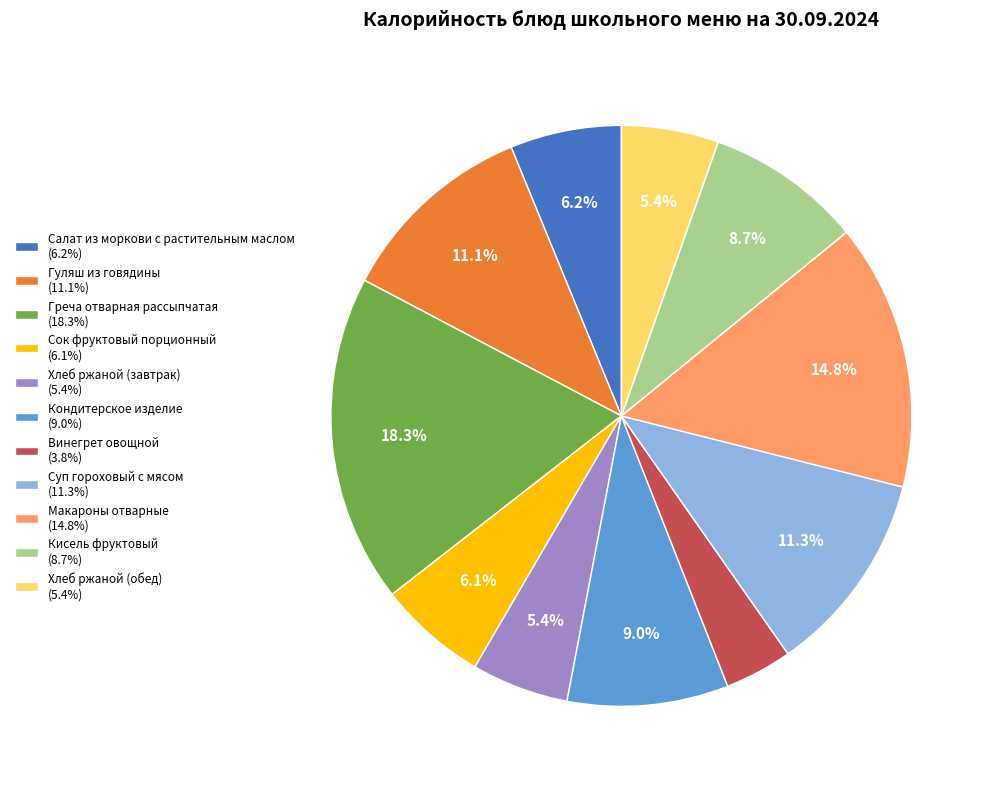

Does Греча отварная рассыпчатая (18.3%) account for over 50% of the chart?

No